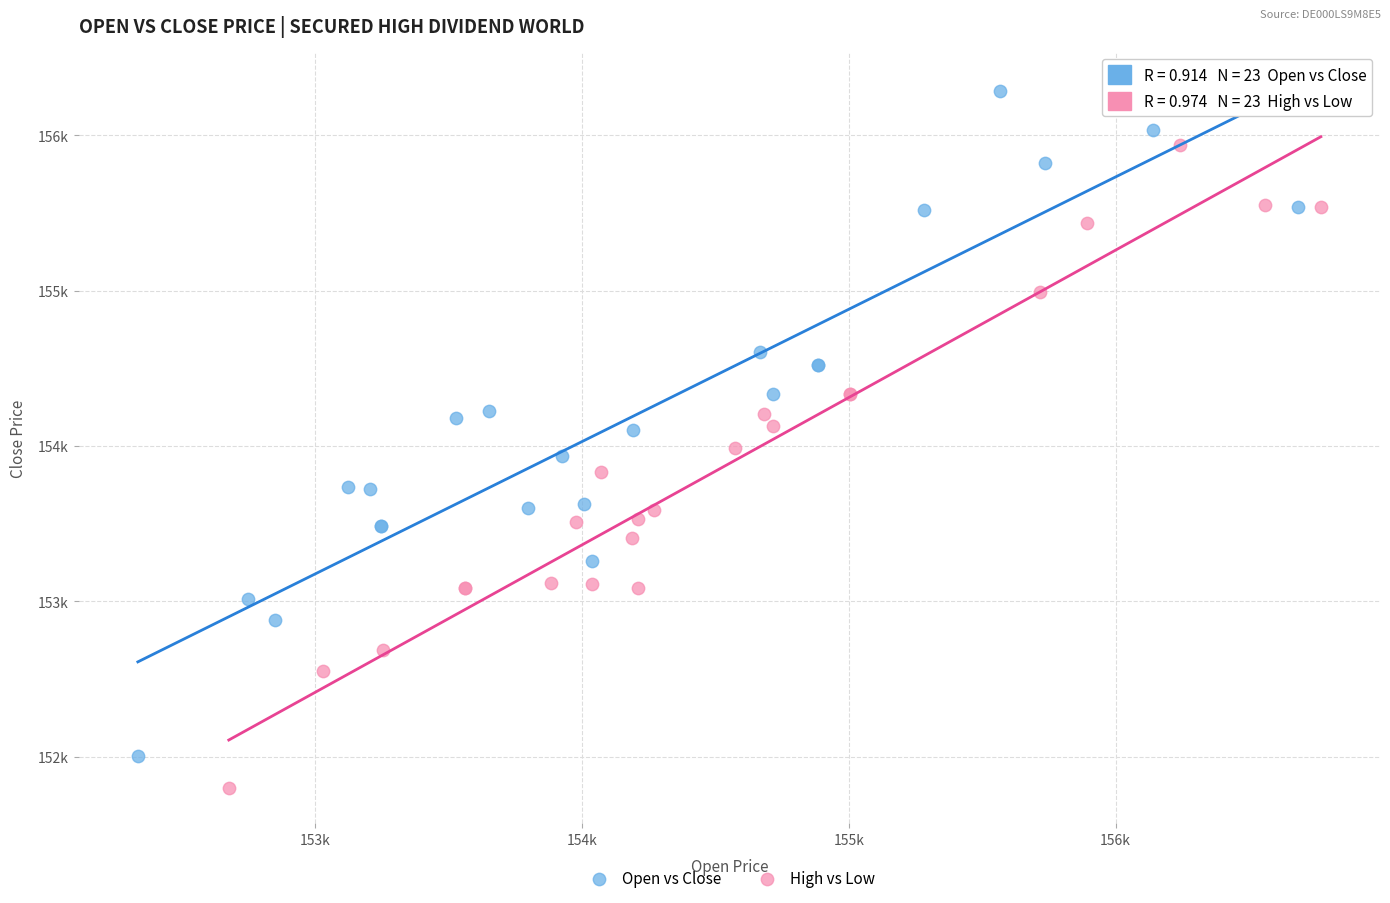

Which series has the widest spread of Y values?

Open vs Close